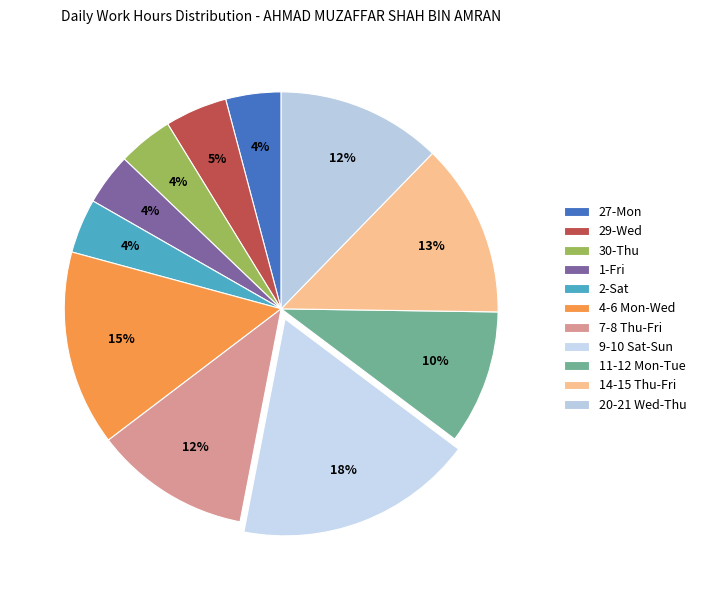

Count the number of slices in the pie.

11